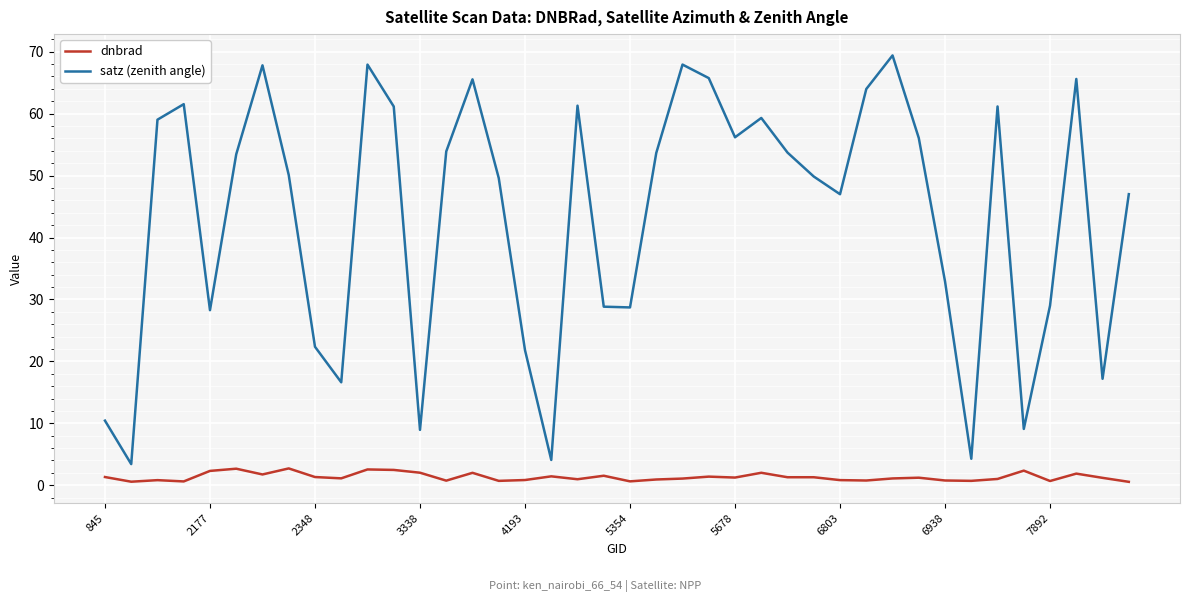

Which series has the largest range (max minus min)?

satz (zenith angle)